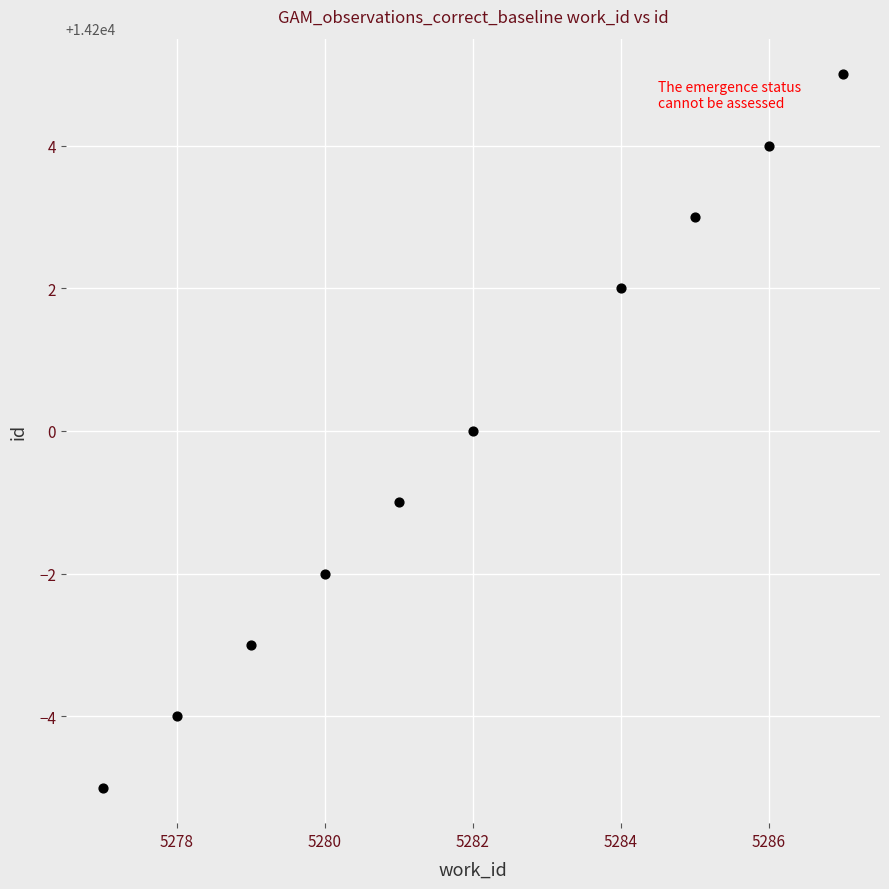

What is the average Y value?

14200